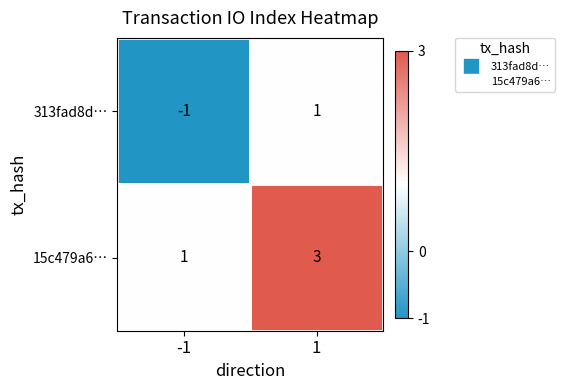

What is the sum of the 15c479a6… values at -1 and 1?

4